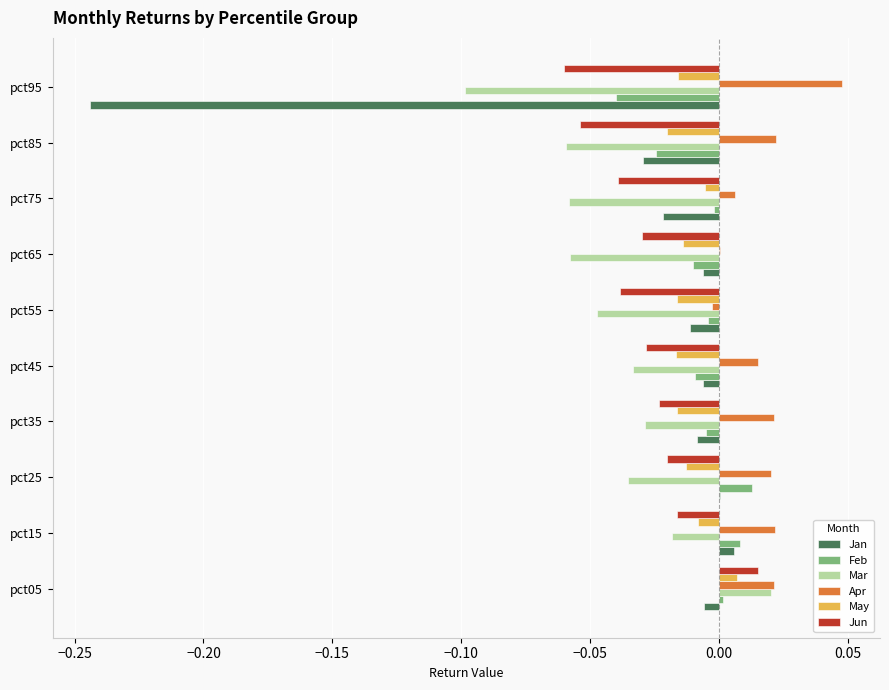

Which series changed the most between pct15 and pct55?

Mar